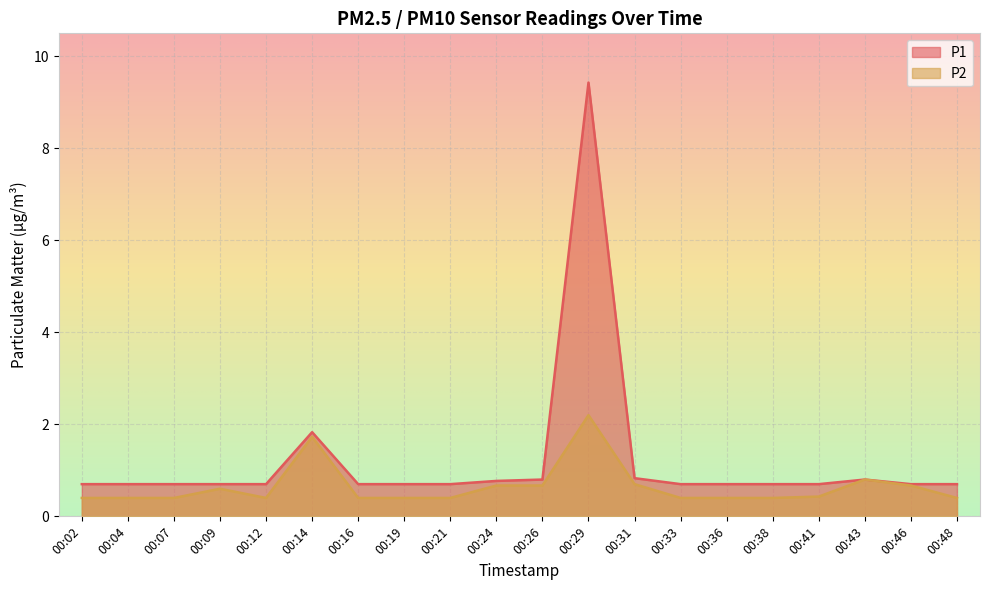

How many lines are shown in the chart?

2